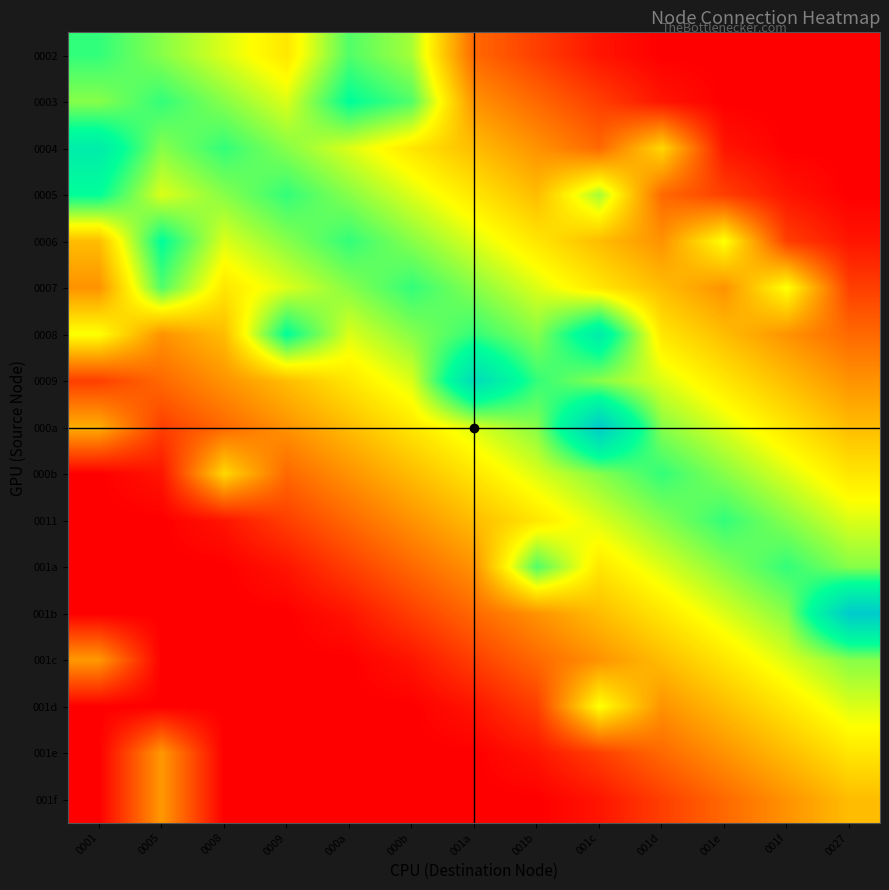

Reading right to left, list all the values displayed in this chart.

0002: 0027=0.0	001f=0.0	001e=0.0	001d=0.0	001c=0.0	001b=0.1	001a=0.2	000b=0.6	000a=0.7	0009=0.5	0008=0.5	0005=0.6	0001=0.7
0003: 0027=0.0	001f=0.0	001e=0.0	001d=0.0	001c=0.1	001b=0.2	001a=0.3	000b=0.7	000a=0.8	0009=0.5	0008=0.6	0005=0.7	0001=0.6
0004: 0027=0.0	001f=0.0	001e=0.0	001d=0.4	001c=0.2	001b=0.3	001a=0.4	000b=0.5	000a=0.5	0009=0.6	0008=0.7	0005=0.6	0001=0.8
0005: 0027=0.0	001f=0.0	001e=0.1	001d=0.2	001c=0.6	001b=0.4	001a=0.5	000b=0.5	000a=0.6	0009=0.7	0008=0.6	0005=0.5	0001=0.8
0006: 0027=0.0	001f=0.1	001e=0.5	001d=0.3	001c=0.4	001b=0.5	001a=0.5	000b=0.6	000a=0.7	0009=0.6	0008=0.5	0005=0.8	0001=0.4
0007: 0027=0.1	001f=0.5	001e=0.3	001d=0.4	001c=0.5	001b=0.5	001a=0.6	000b=0.7	000a=0.6	0009=0.5	0008=0.5	0005=0.7	0001=0.3
0008: 0027=0.2	001f=0.3	001e=0.4	001d=0.5	001c=0.8	001b=0.6	001a=0.7	000b=0.6	000a=0.5	0009=0.8	0008=0.4	0005=0.3	0001=0.5
0009: 0027=0.3	001f=0.4	001e=0.5	001d=0.5	001c=0.6	001b=0.7	001a=0.9	000b=0.5	000a=0.5	0009=0.4	0008=0.3	0005=0.2	0001=0.1
000a: 0027=0.4	001f=0.5	001e=0.5	001d=0.6	001c=1.0	001b=0.6	001a=0.5	000b=0.5	000a=0.4	0009=0.3	0008=0.2	0005=0.1	0001=0.3
000b: 0027=0.5	001f=0.5	001e=0.6	001d=0.7	001c=0.6	001b=0.5	001a=0.5	000b=0.4	000a=0.3	0009=0.2	0008=0.4	0005=0.0	0001=0.0
0011: 0027=0.5	001f=0.6	001e=0.7	001d=0.6	001c=0.5	001b=0.5	001a=0.4	000b=0.3	000a=0.2	0009=0.1	0008=0.0	0005=0.0	0001=0.0
001a: 0027=0.6	001f=0.7	001e=0.6	001d=0.5	001c=0.5	001b=0.7	001a=0.3	000b=0.2	000a=0.1	0009=0.0	0008=0.0	0005=0.0	0001=0.0
001b: 0027=1.0	001f=0.6	001e=0.5	001d=0.5	001c=0.4	001b=0.3	001a=0.2	000b=0.1	000a=0.0	0009=0.0	0008=0.0	0005=0.0	0001=0.0
001c: 0027=0.6	001f=0.5	001e=0.5	001d=0.4	001c=0.3	001b=0.2	001a=0.1	000b=0.0	000a=0.0	0009=0.0	0008=0.0	0005=0.0	0001=0.3
001d: 0027=0.5	001f=0.5	001e=0.4	001d=0.3	001c=0.5	001b=0.1	001a=0.0	000b=0.0	000a=0.0	0009=0.0	0008=0.0	0005=0.0	0001=0.0
001e: 0027=0.5	001f=0.4	001e=0.3	001d=0.2	001c=0.1	001b=0.0	001a=0.0	000b=0.0	000a=0.0	0009=0.0	0008=0.0	0005=0.3	0001=0.0
001f: 0027=0.4	001f=0.3	001e=0.2	001d=0.1	001c=0.0	001b=0.0	001a=0.0	000b=0.0	000a=0.0	0009=0.0	0008=0.0	0005=0.3	0001=0.0